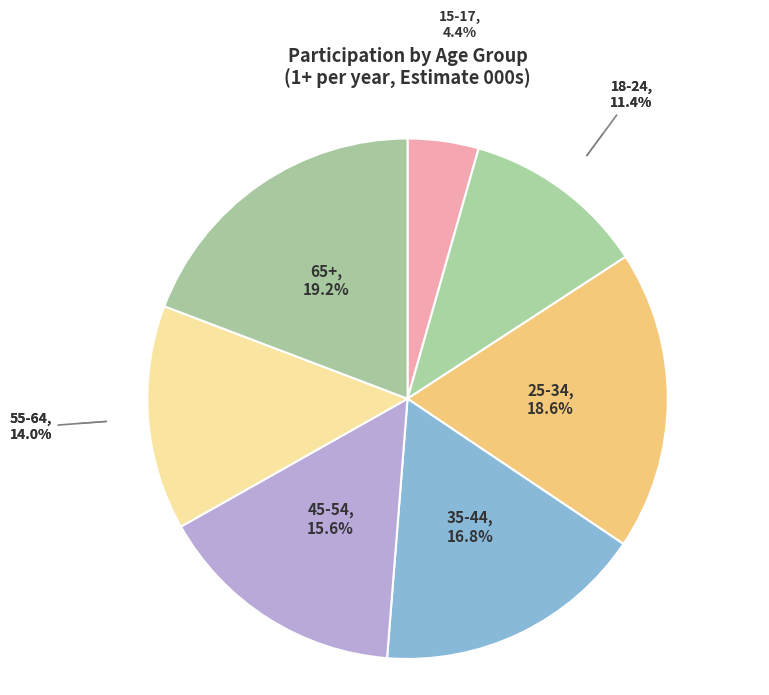

To the nearest percent, what percentage of the pie is 15-17?

4%